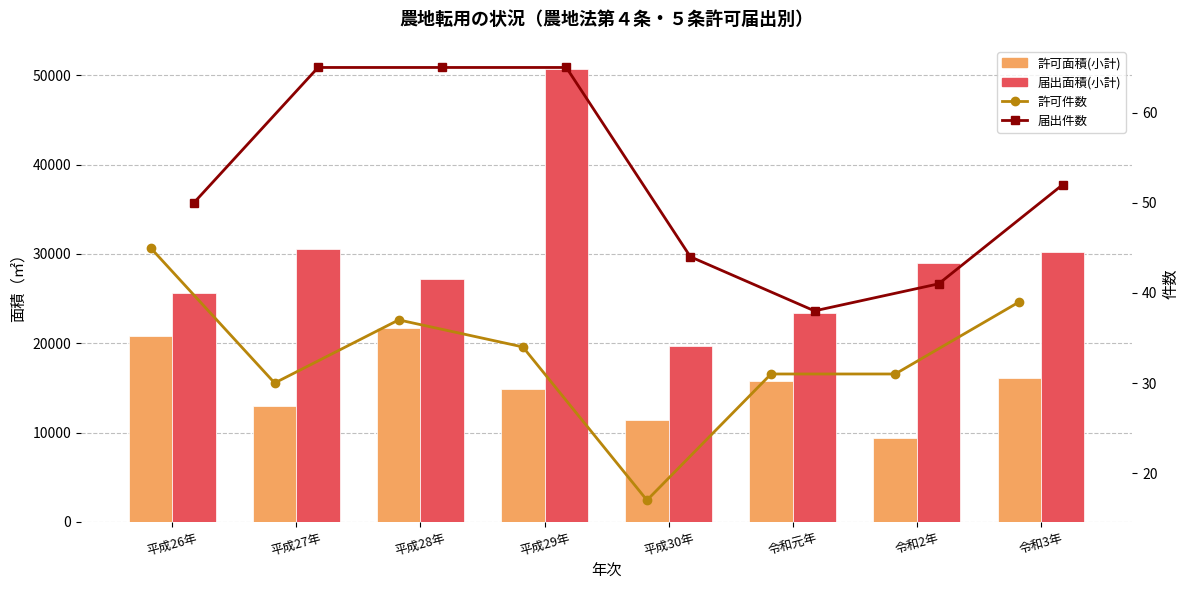

Are the bars horizontal?

No